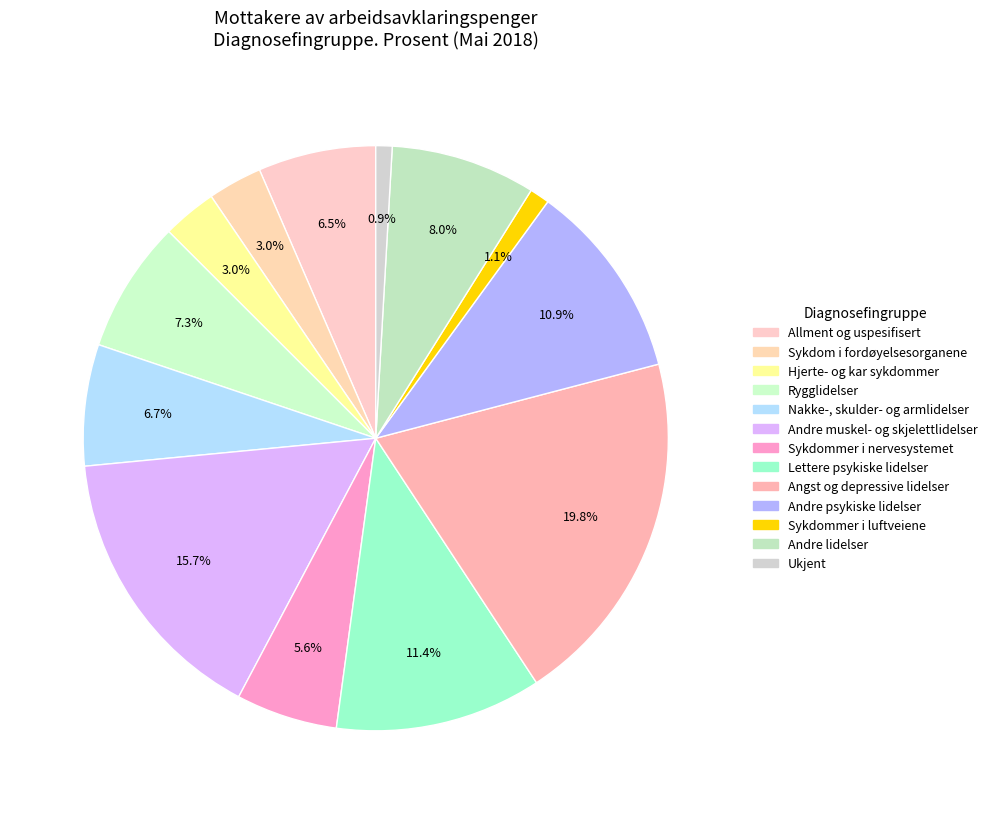

Approximately how many times larger is the value at Sykdommer i luftveiene compared to Sykdom i fordøyelsesorganene?

0.4